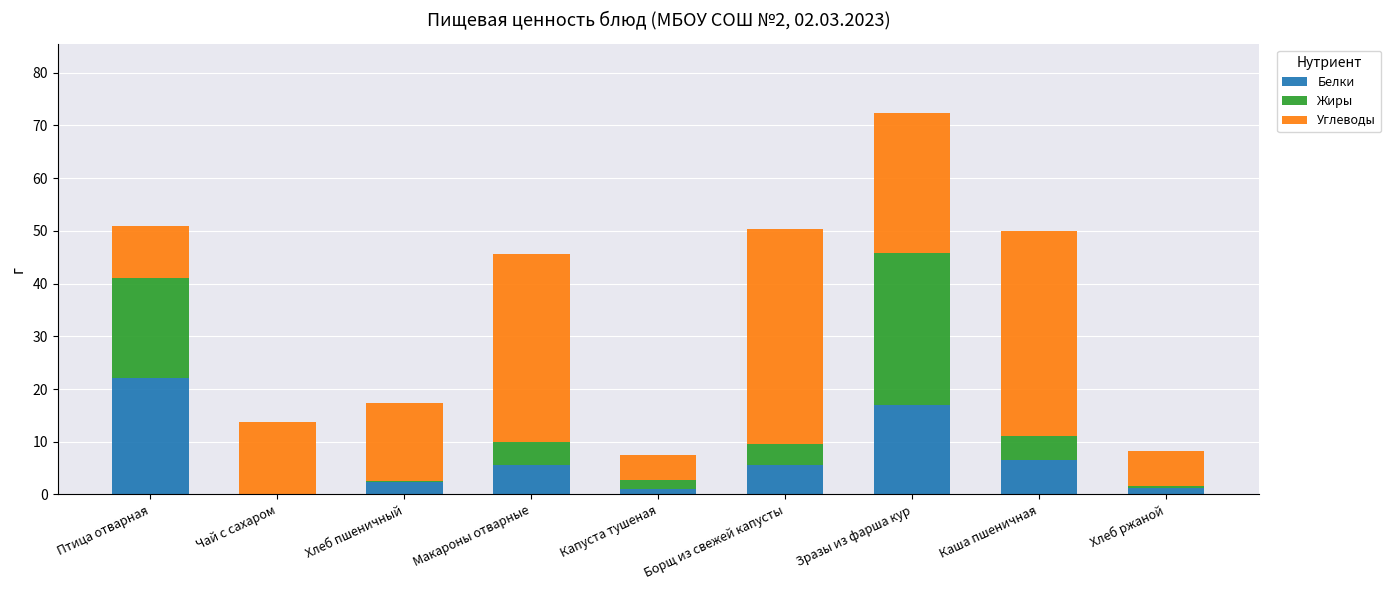

How many series are shown in this chart?

3